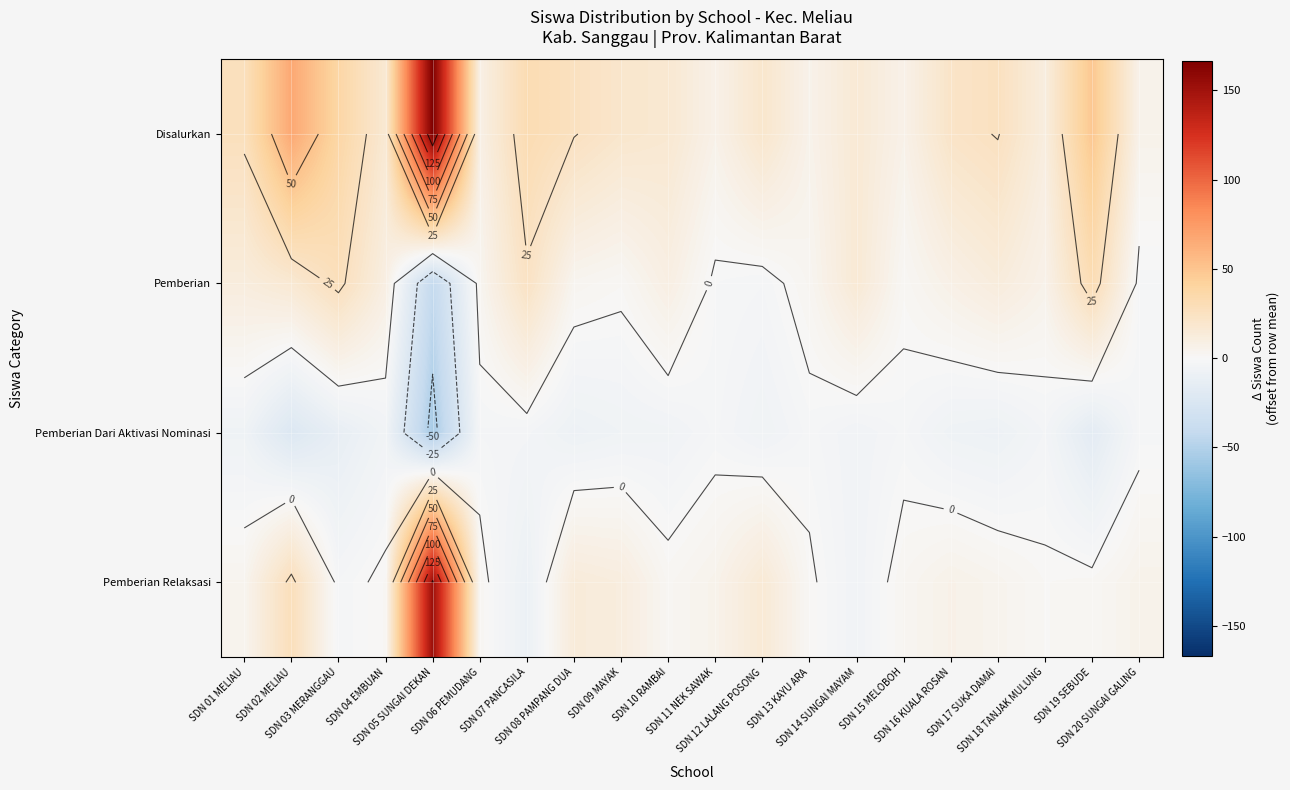

What is the spread (max minus min) of values at SDN 14 SUNGAI MAYAM?

21.0